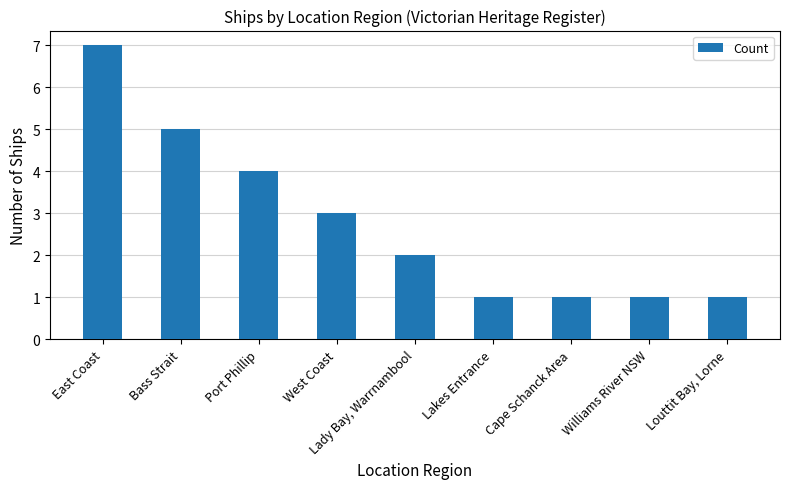

How many values are between 1 and 4?

7